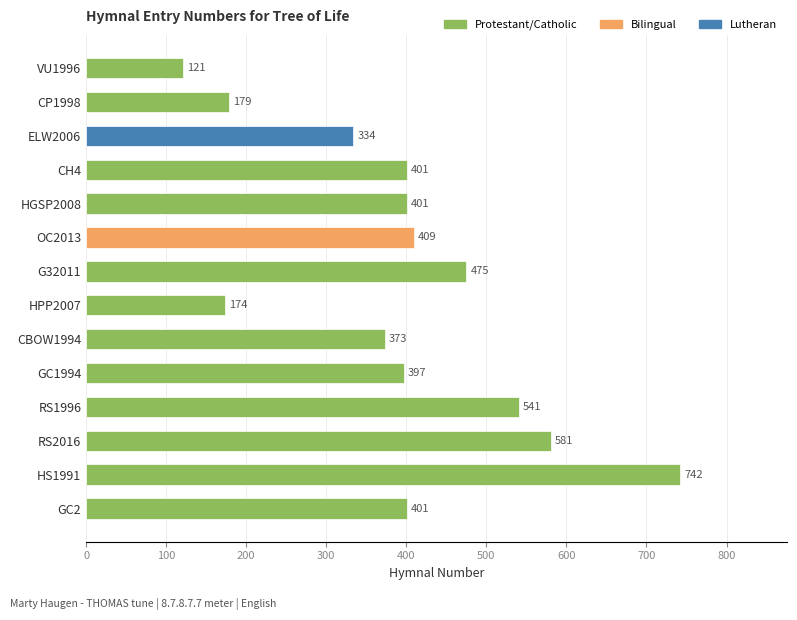

What is the average value?

395